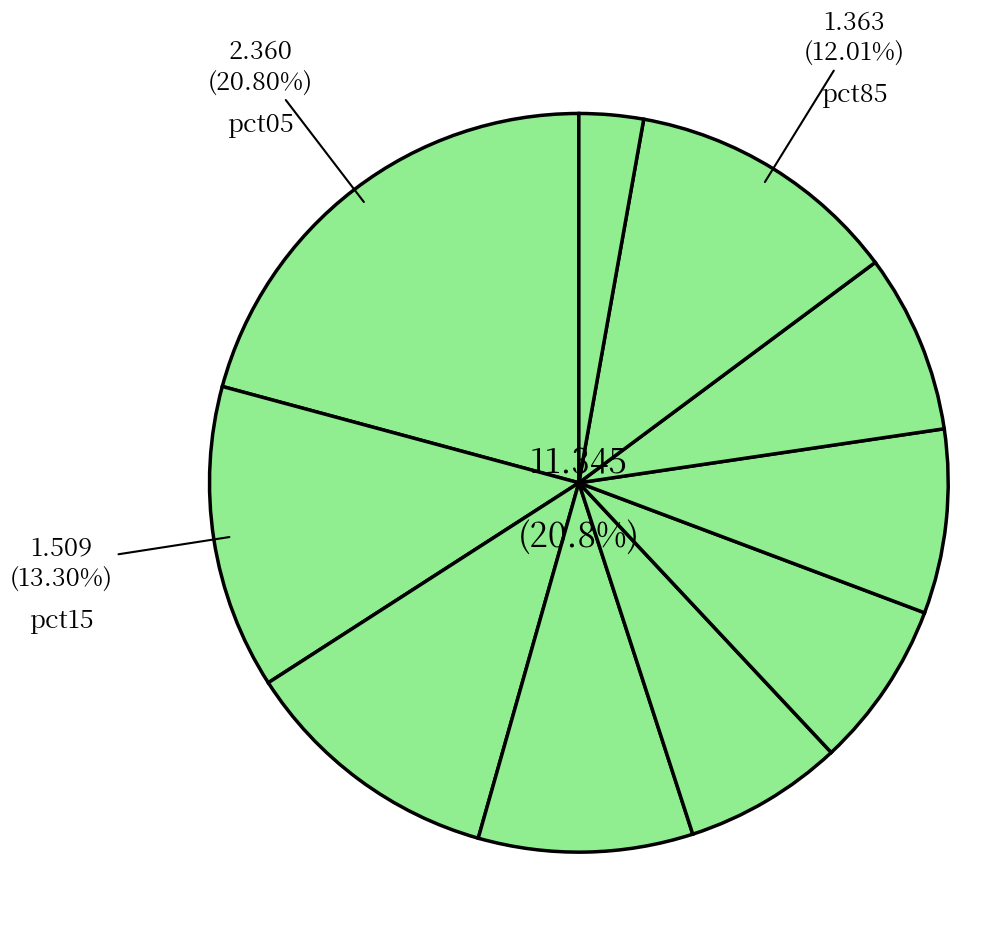

How many segments does this pie chart have?

10